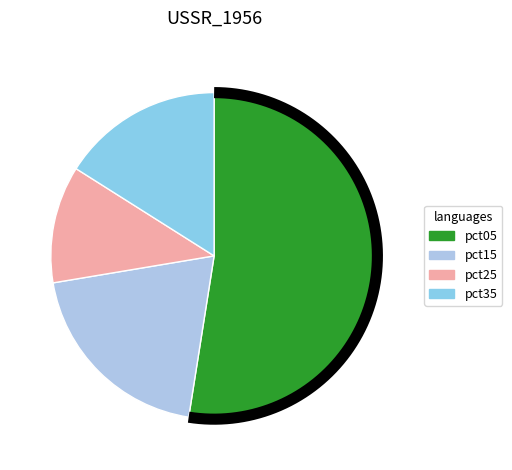

Is pct95 the majority of the pie?

No